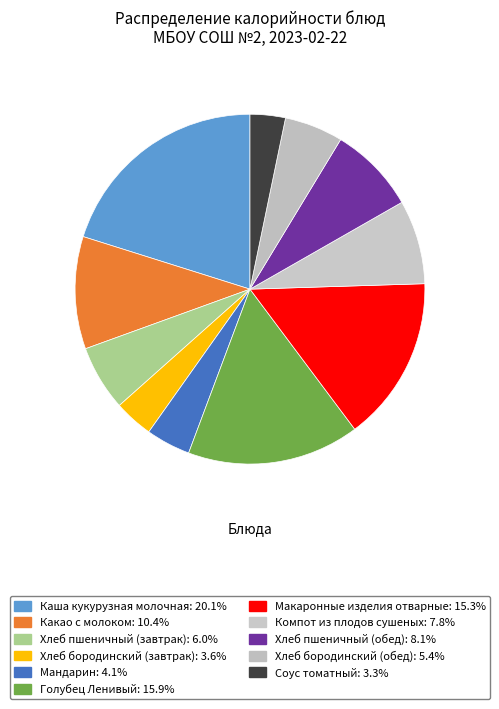

Is it true that Макаронные изделия отварные is 15% of the pie?

True